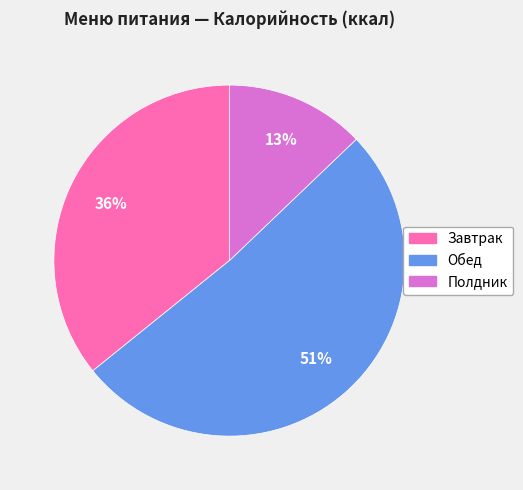

To the nearest percent, what is the average slice percentage?

33%